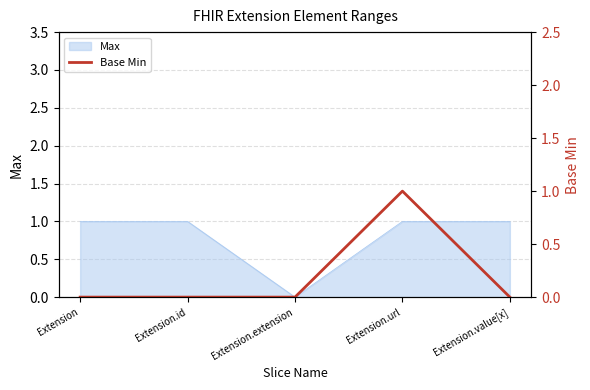

True or false: Max has a value of 0 at Extension.id.

False